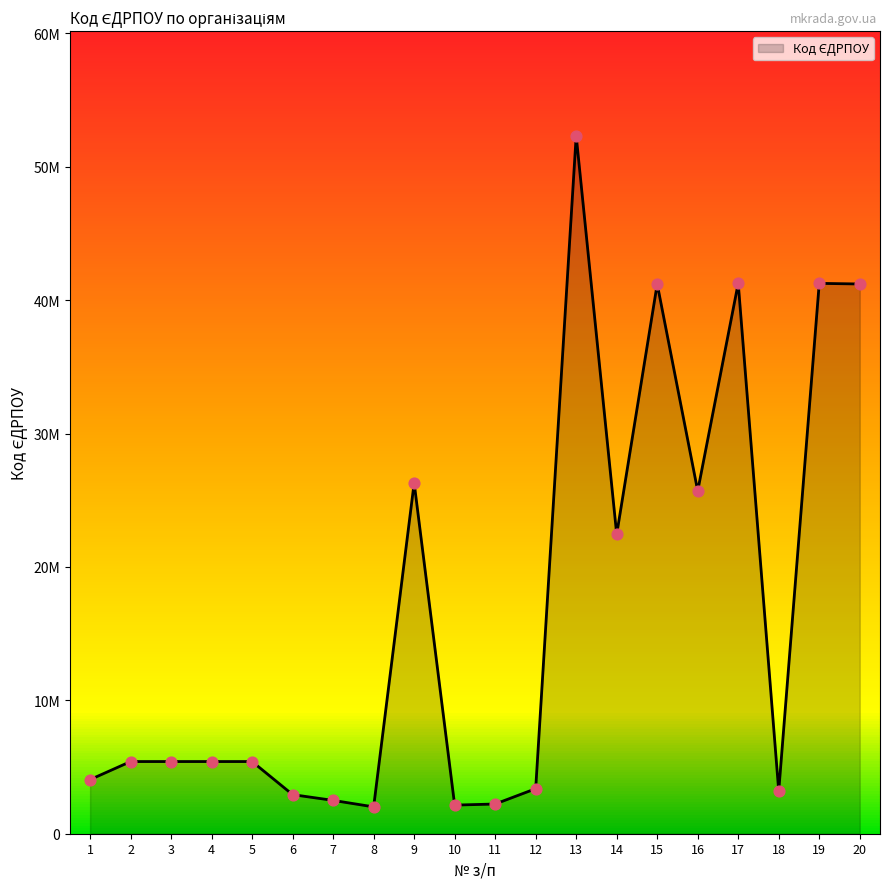

Approximately how many times larger is the value at 11 compared to 19?

0.1